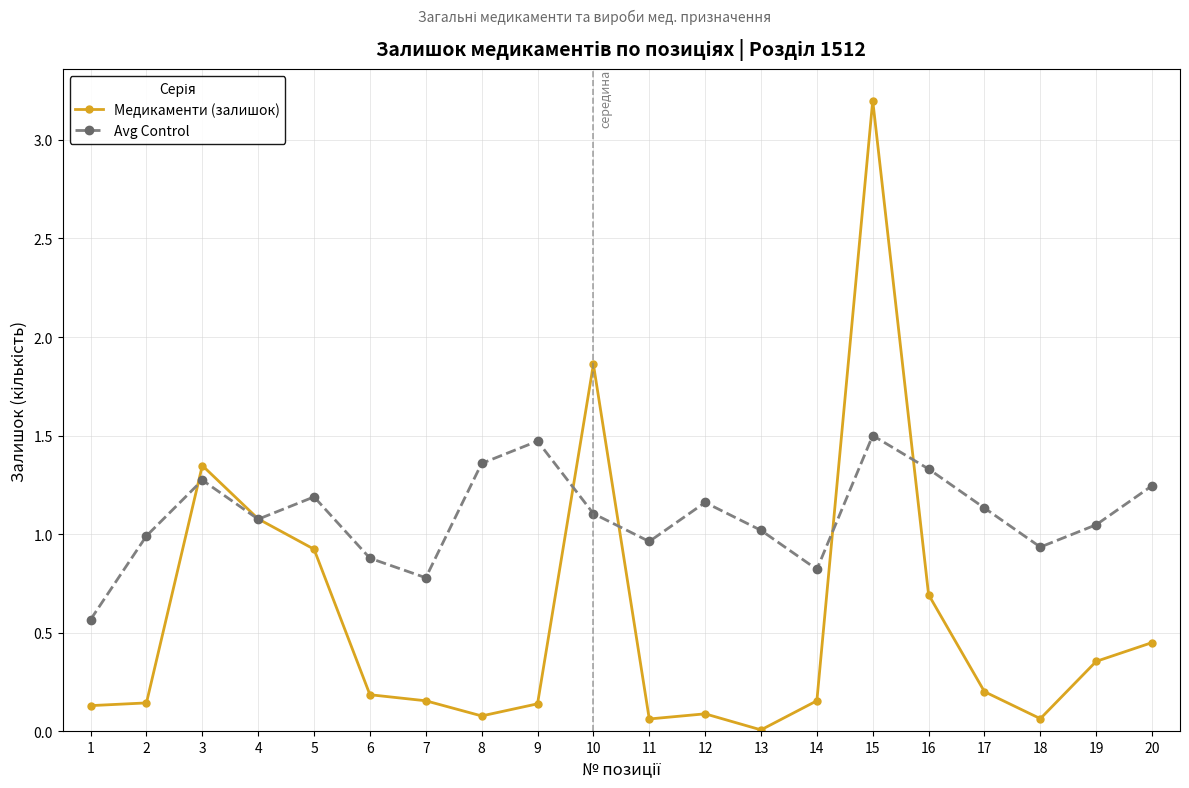

How many categories are shown in the chart?

20